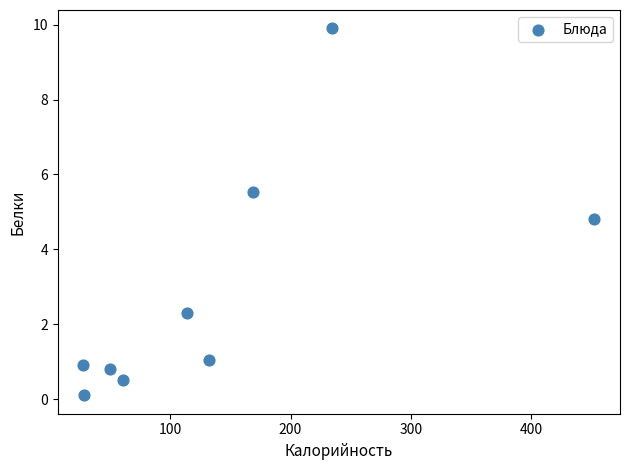

What is the average X value?

141.0